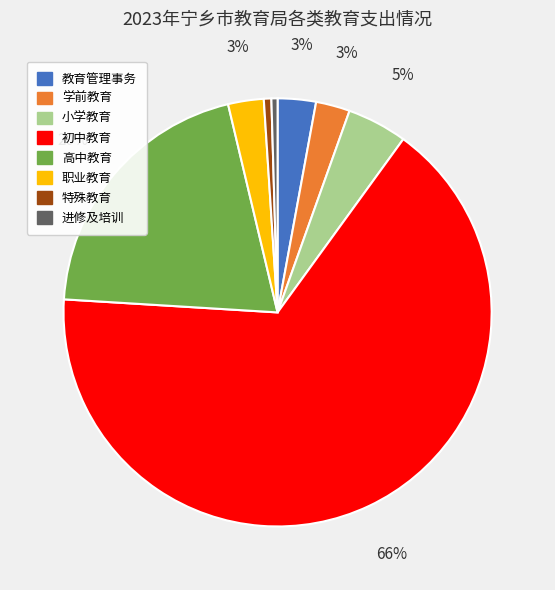

To the nearest percent, what is the difference between the 小学教育 and 特殊教育 slice percentages?

4%